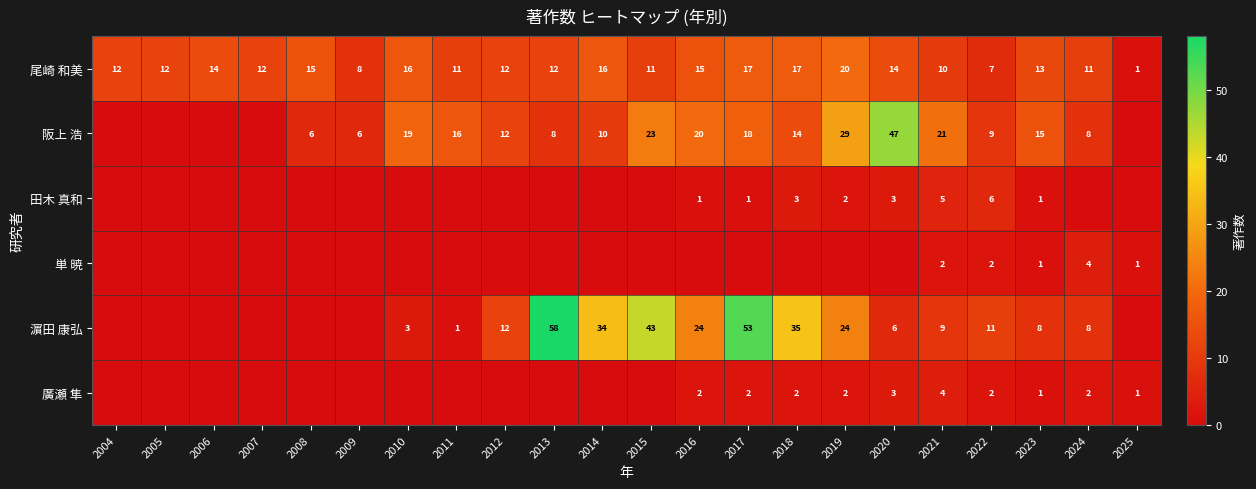

Is the value of 尾崎 和美 at 2022 greater than the value of 濵田 康弘 at 2012?

No